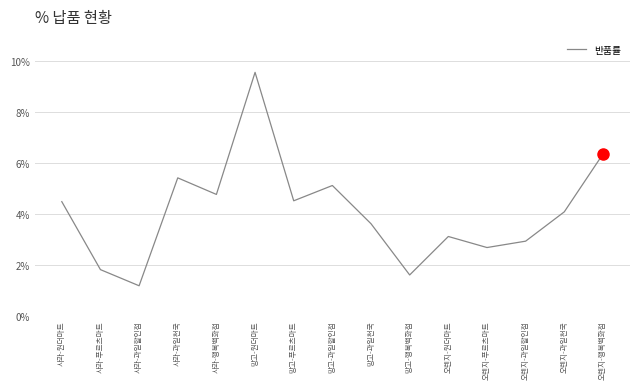

Does the chart have visible grid lines?

Yes